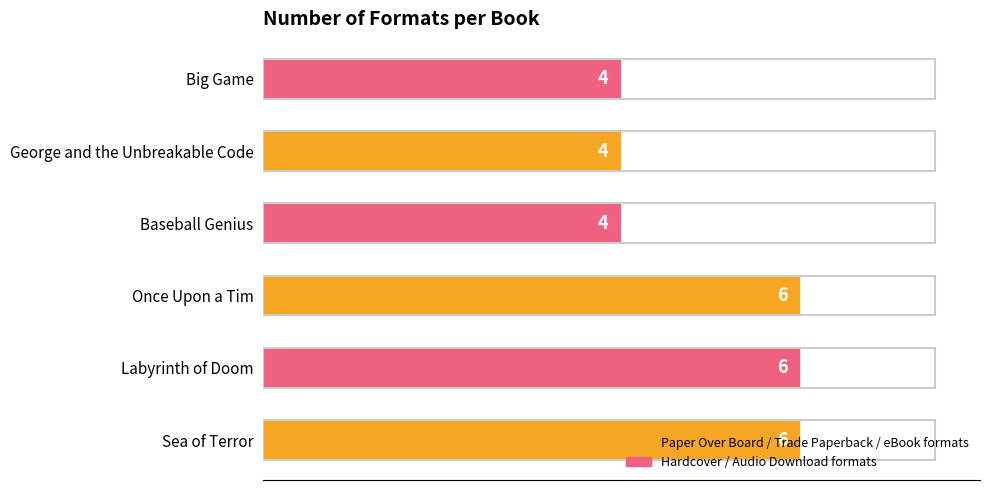

What is the approximate value at Labyrinth of Doom?

6